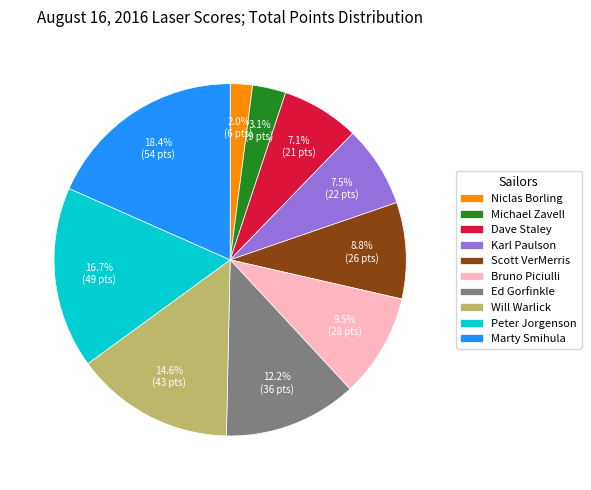

What is the smallest slice in the pie chart?

Niclas Borling